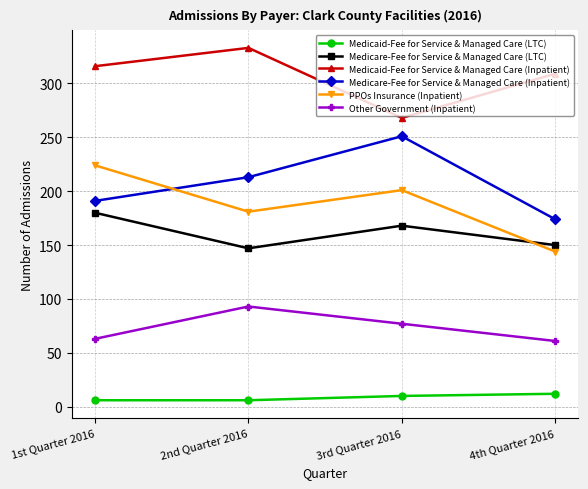

Which series changed the most between 2nd Quarter 2016 and 4th Quarter 2016?

Medicare-Fee for Service & Managed Care (Inpatient)